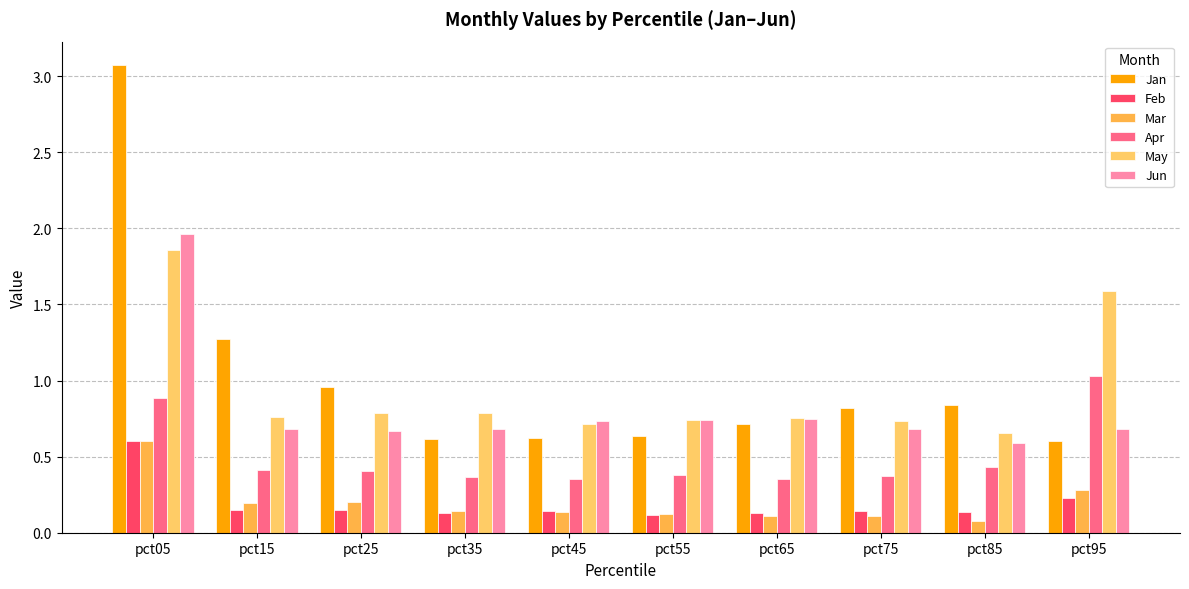

Rank the categories by May value from lowest to highest.

pct85, pct45, pct75, pct55, pct65, pct15, pct35, pct25, pct95, pct05